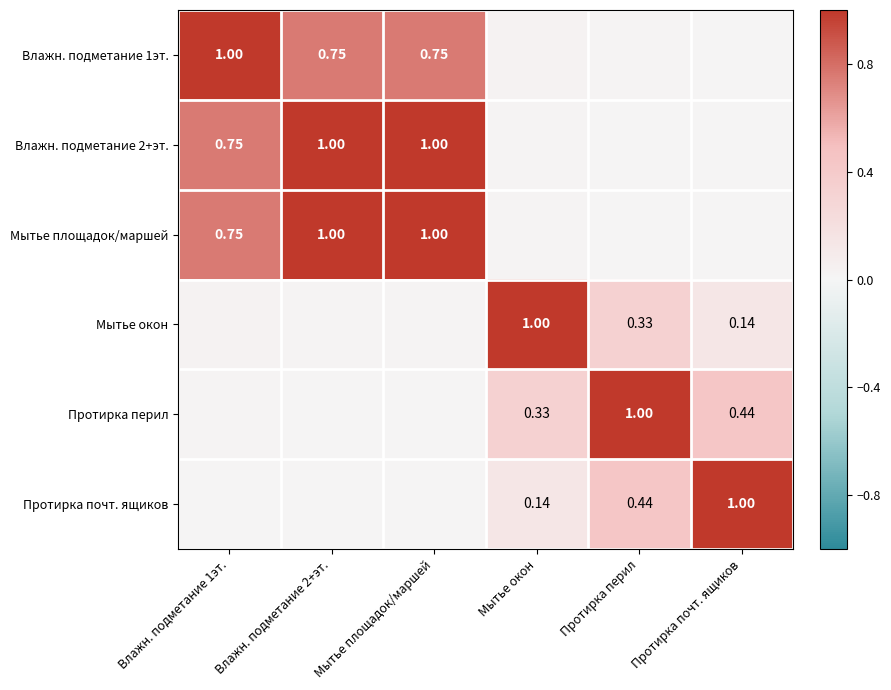

Is the value of Протирка почт. ящиков at Протирка перил greater than the value of Мытье окон at Мытье окон?

No